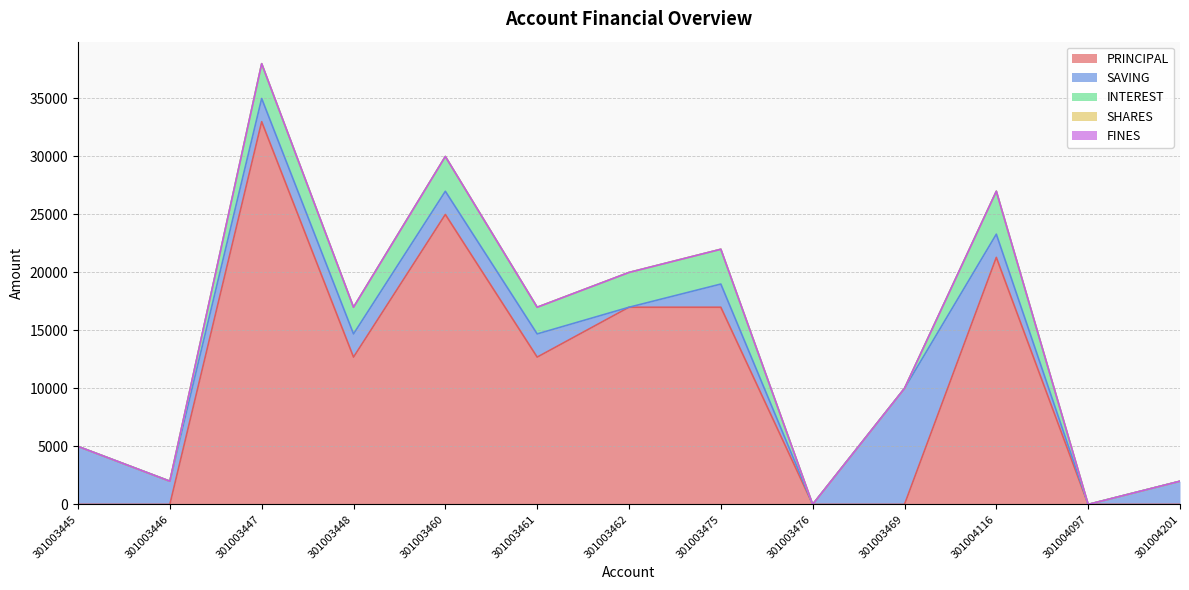

How many values in the INTEREST series exceed 2300?

5